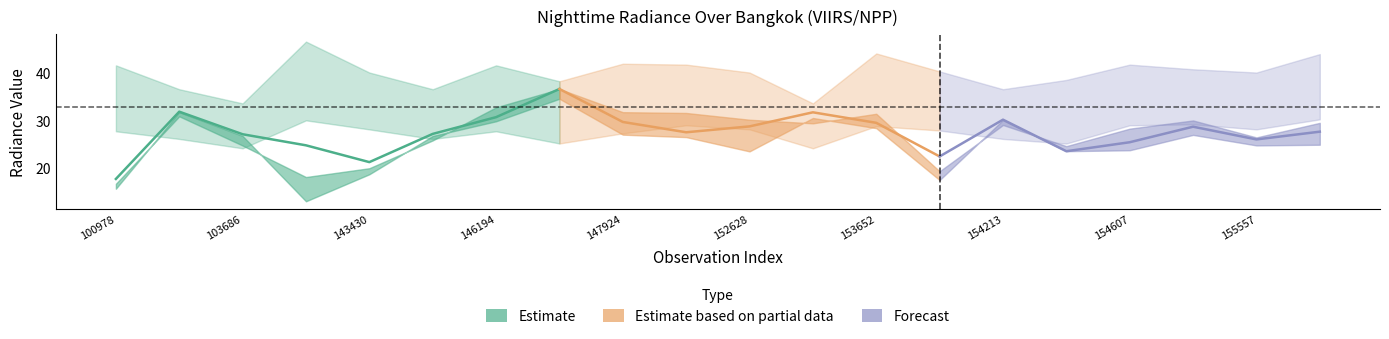

Reading left to right, transcribe all the data shown in this chart.

dnbrad: 100978=16.7	102352=30.9	103686=24.7	141662=18.1	143430=19.9	145229=25.8	146194=32.7	146385=36.6	147924=31.7	148741=31.6	152628=30.1	153371=29.4	153652=31.4	154022=19.3	154213=29.0	154406=24.6	154607=28.3	155011=30.0	155557=26.4	155739=29.5
rade9_aggzone_norm: 100978=17.7	102352=31.8	103686=27.1	141662=24.7	143430=21.2	145229=27.1	146194=30.7	146385=36.6	147924=29.7	148741=27.5	152628=28.7	153371=31.7	153652=29.5	154022=22.4	154213=30.1	154406=23.5	154607=25.4	155011=28.7	155557=26.0	155739=27.6
rade9_dnb_licorr: 100978=15.6	102352=31.7	103686=26.7	141662=13.0	143430=18.6	145229=26.7	146194=29.8	146385=34.6	147924=27.0	148741=26.5	152628=23.5	153371=30.5	153652=28.4	154022=17.4	154213=30.1	154406=23.5	154607=23.7	155011=26.9	155557=24.7	155739=24.9
rade9_bin_mdn: 100978=32.7	102352=29.6	103686=28.3	141662=37.0	143430=32.8	145229=29.6	146194=32.7	146385=30.7	147924=34.7	148741=36.6	152628=32.8	153371=28.3	153652=33.6	154022=33.8	154213=29.6	154406=32.1	154607=36.6	155011=34.1	155557=32.8	155739=36.4
rade9_bin_1q: 100978=27.7	102352=26.1	103686=24.1	141662=30.0	143430=28.1	145229=26.1	146194=27.7	146385=25.1	147924=27.3	148741=29.0	152628=28.1	153371=24.1	153652=28.8	154022=27.9	154213=26.1	154406=25.1	154607=29.0	155011=29.2	155557=28.1	155739=30.2
rade9_bin_3q: 100978=41.6	102352=36.6	103686=33.6	141662=46.6	143430=40.1	145229=36.6	146194=41.6	146385=38.2	147924=41.9	148741=41.7	152628=40.1	153371=33.6	153652=44.1	154022=40.3	154213=36.6	154406=38.5	154607=41.7	155011=40.8	155557=40.1	155739=44.0